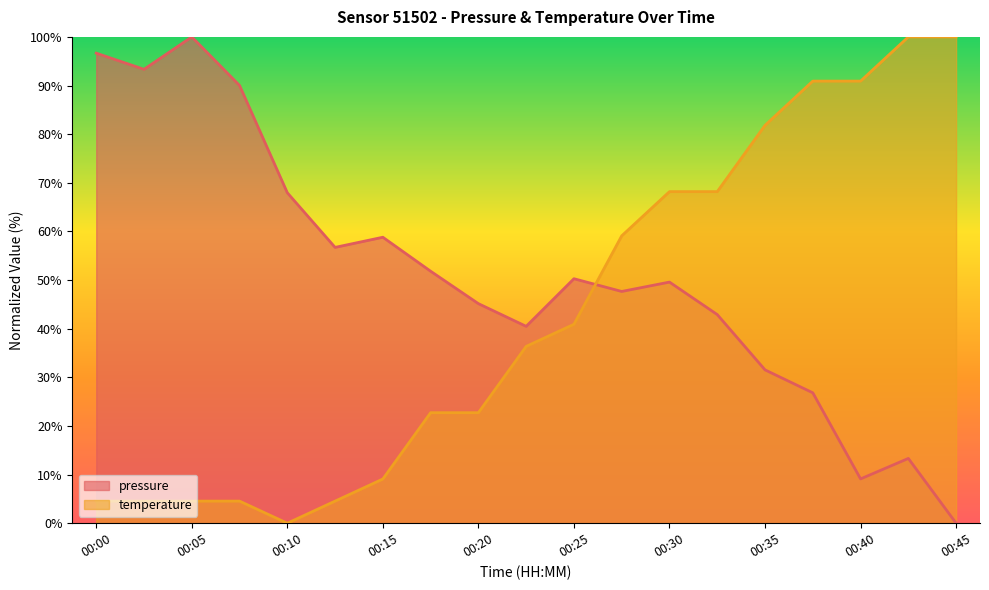

At which label is temperature closest to 50?

00:25